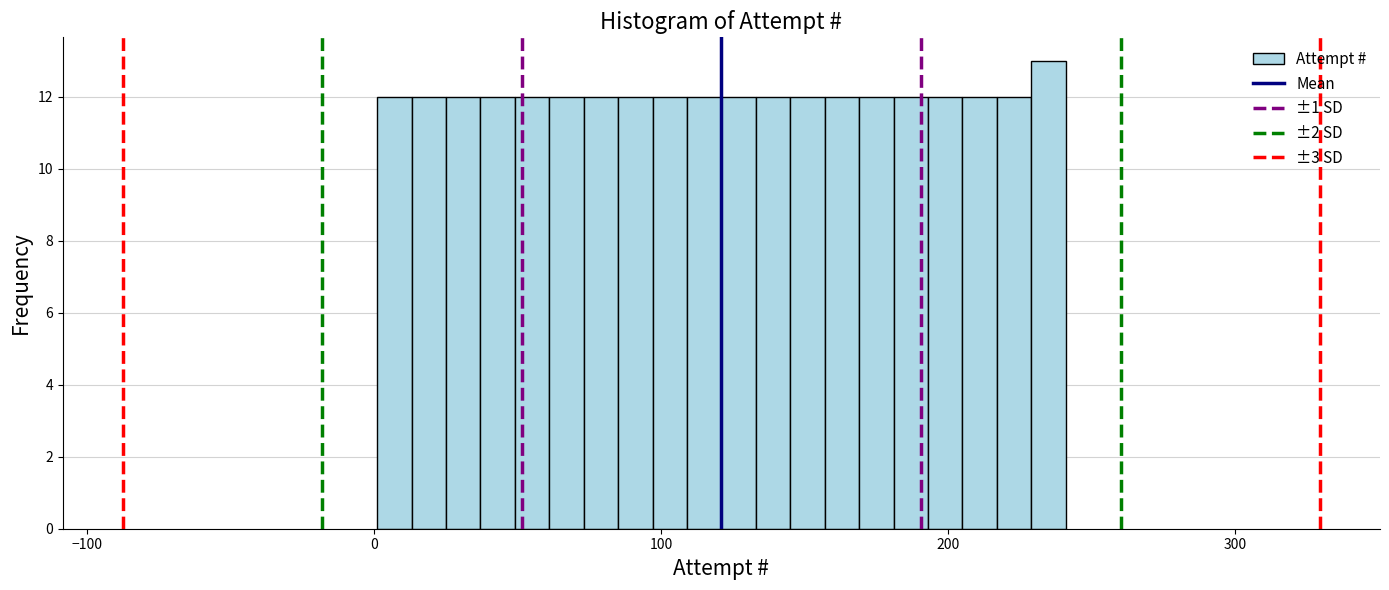

Around what value on the x-axis is the tallest bar? Give the approximate position of its centre, as read against the axis.

240